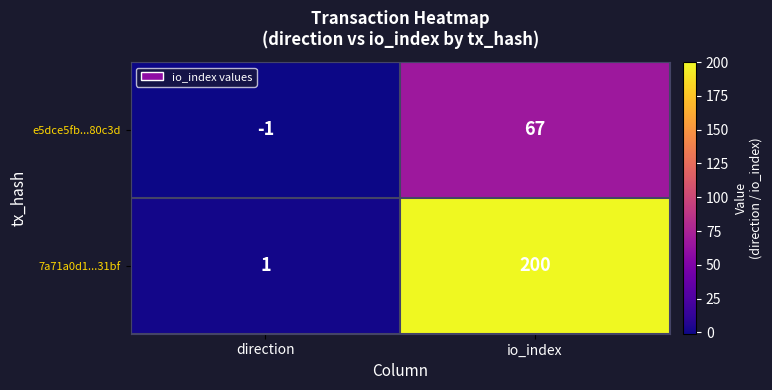

Rank the series at io_index from lowest to highest value.

e5dce5fb...80c3d, 7a71a0d1...31bf